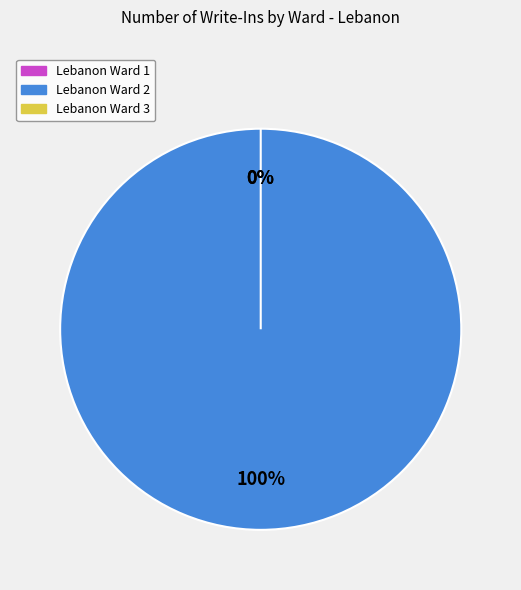

What is the smallest slice in the pie chart?

Lebanon Ward 1